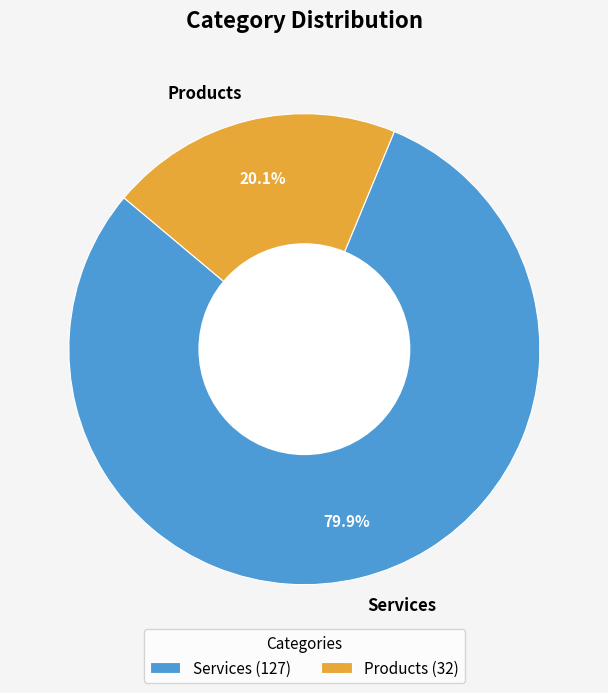

To the nearest percent, what is the combined percentage of Products and Services?

100%